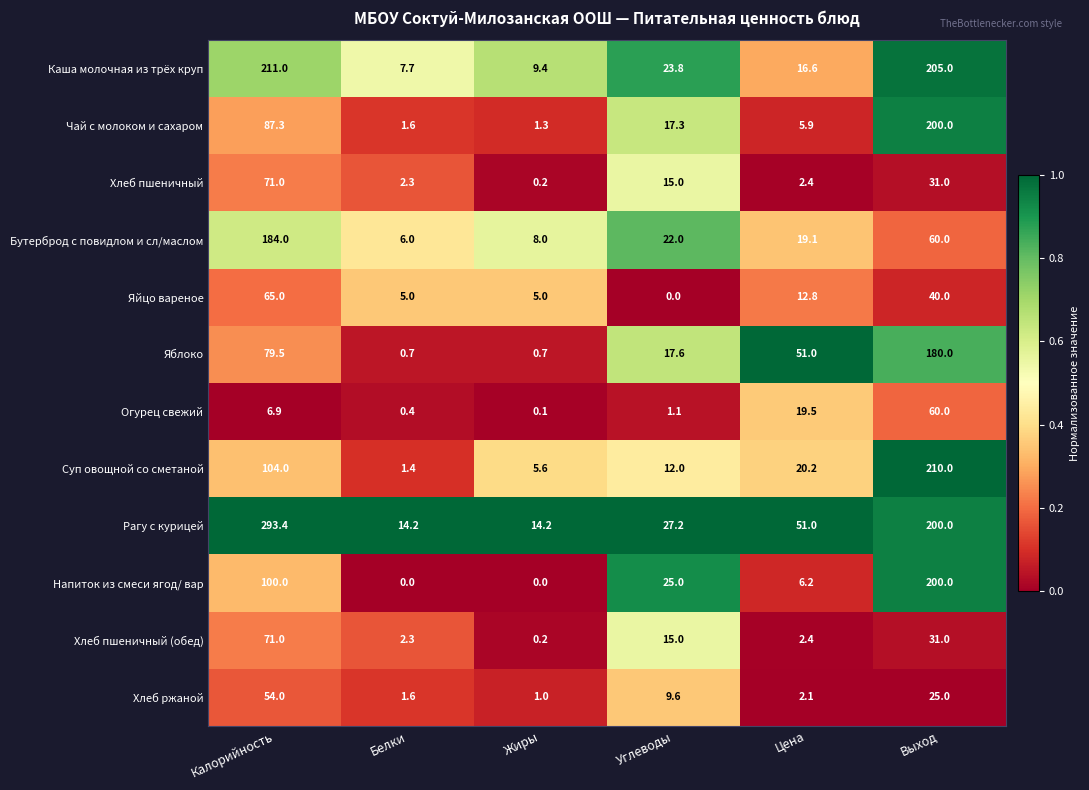

The value of Яйцо вареное at Цена is 6.0. True or false?

False